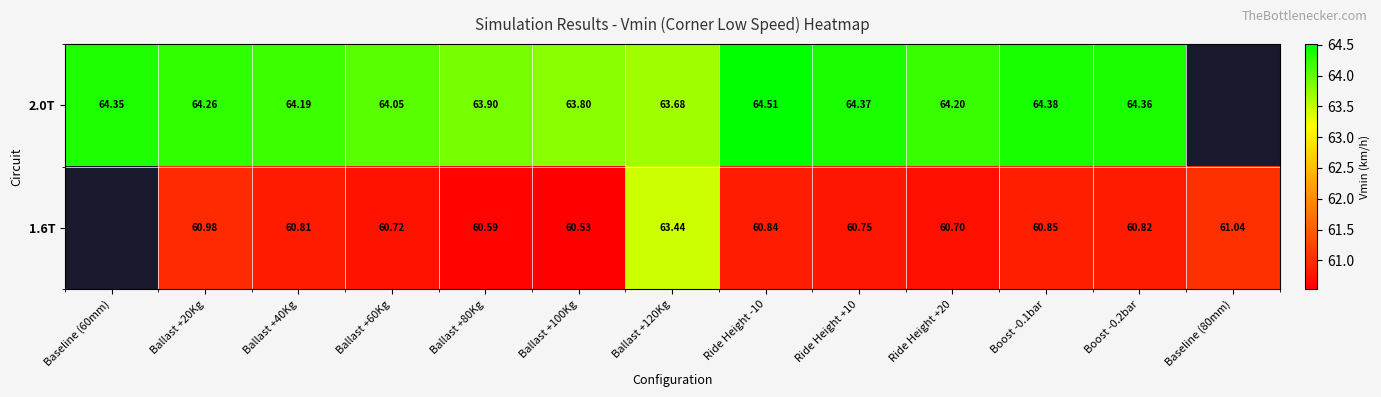

Is the value of 2.0T at Ride Height +10 greater than the value of 1.6T at Ride Height +20?

Yes